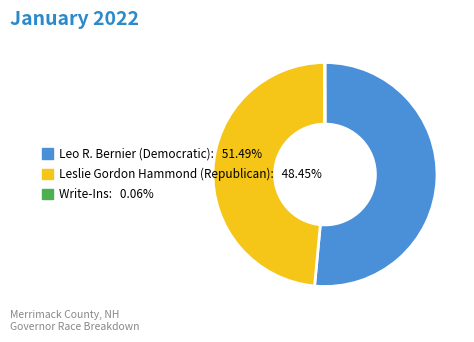

Which slice is the largest?

Leo R. Bernier (Democratic)